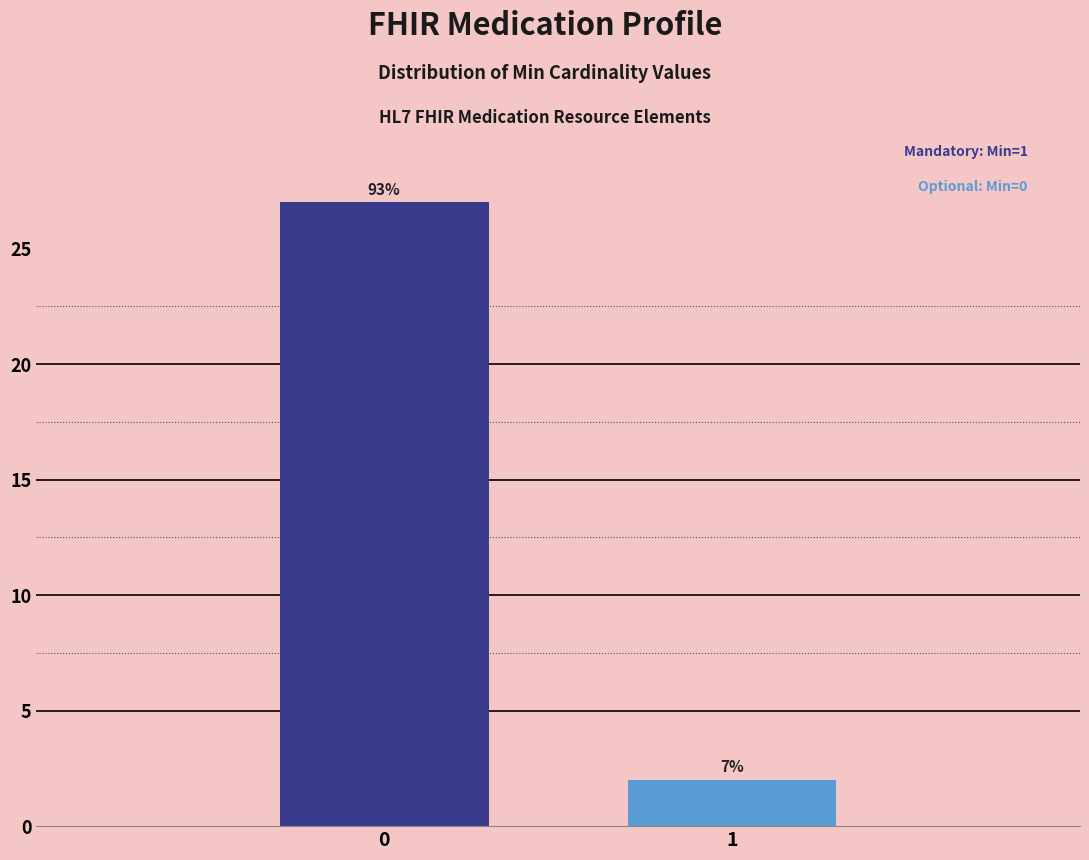

Are the bars horizontal?

No